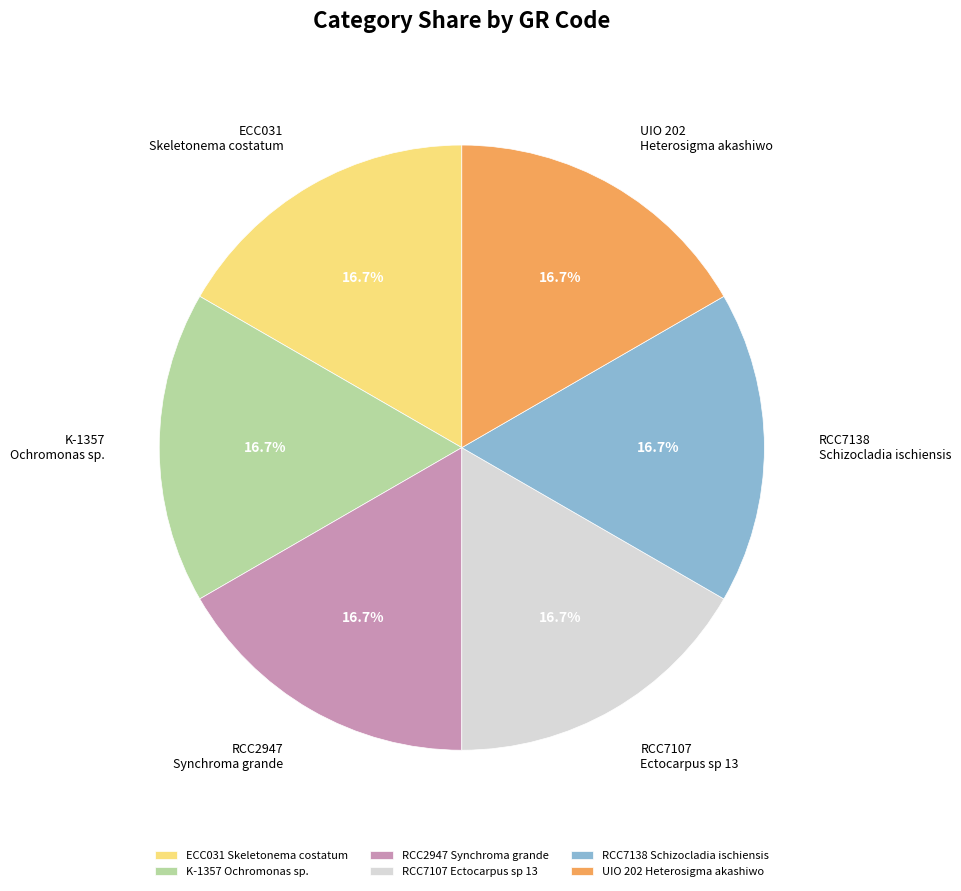

What percentage do K-1357 Ochromonas sp. and RCC7107 Ectocarpus sp 13 together represent?

33.3%